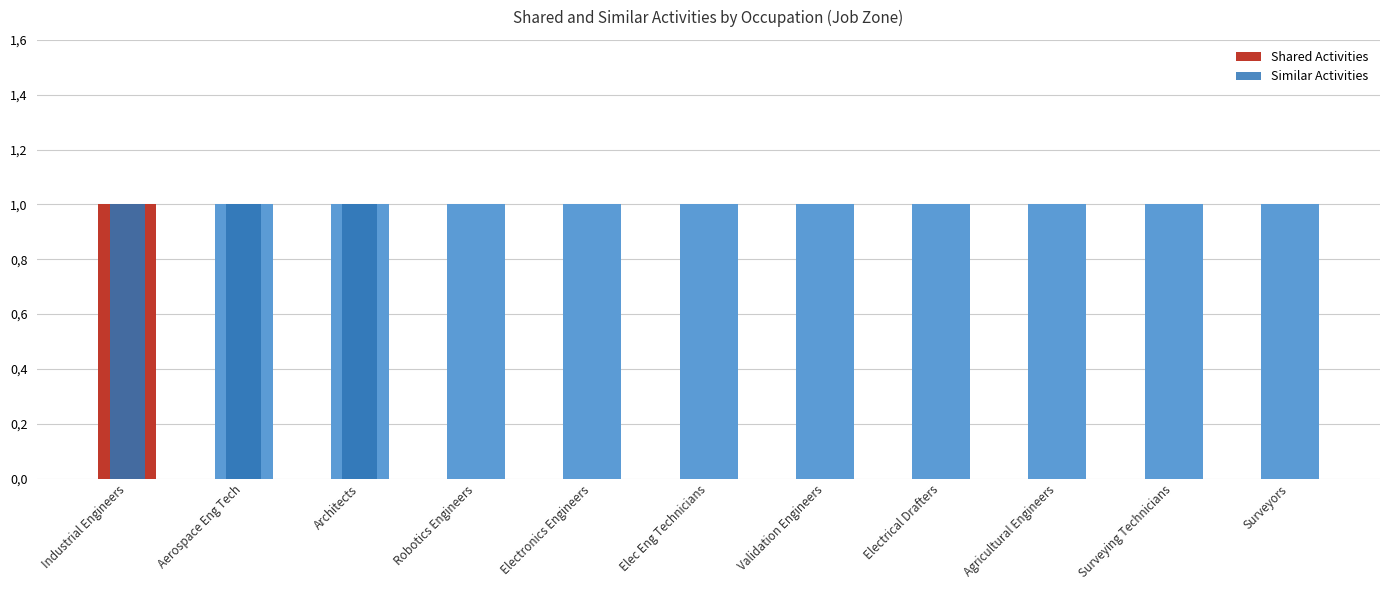

List the series in order of their peak value, highest first.

Shared Activities, Similar Activities